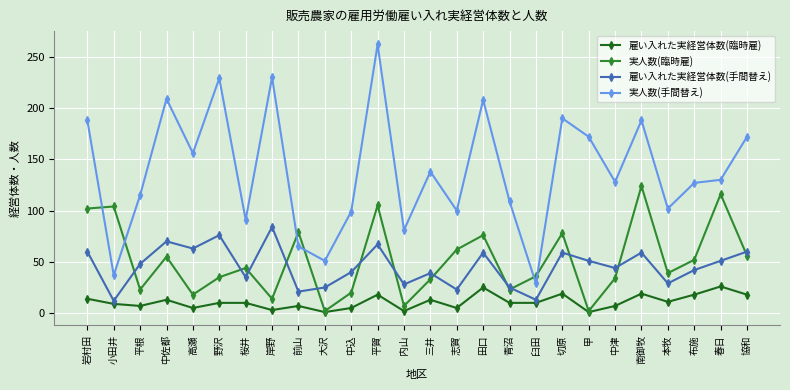

How many categories are shown in the chart?

26